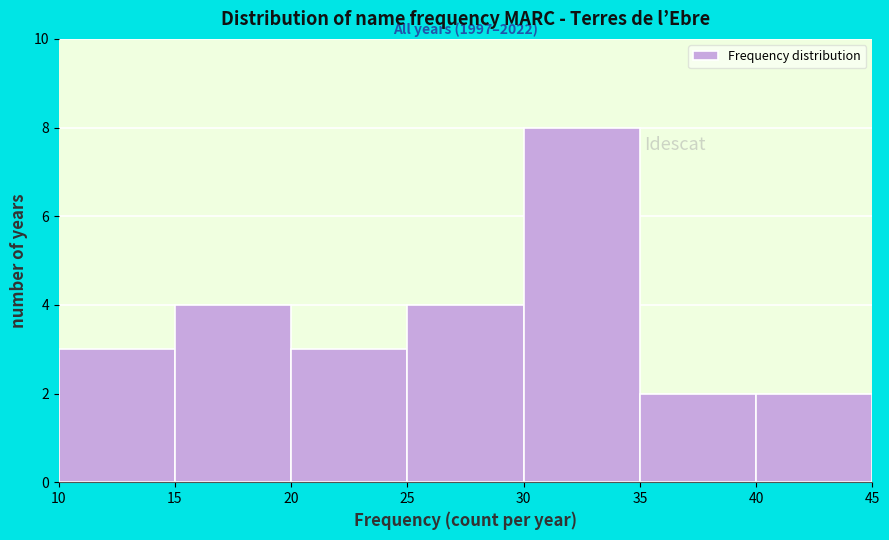

Which range on the x-axis has the tallest bar?

30 to 35